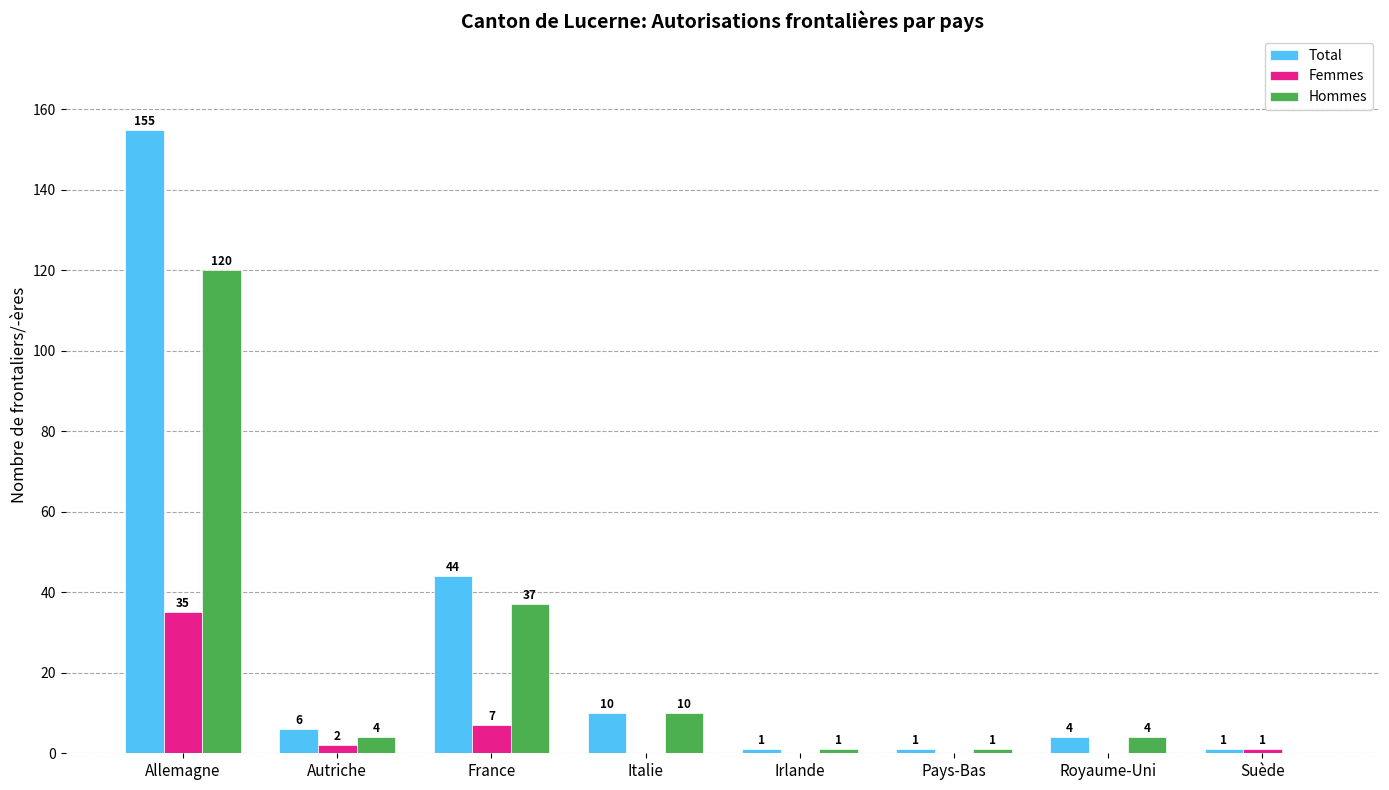

Reading right to left, what are all the values shown in this chart?

Total: 1	4	1	1	10	44	6	155
Femmes: 1	0	0	0	0	7	2	35
Hommes: 0	4	1	1	10	37	4	120